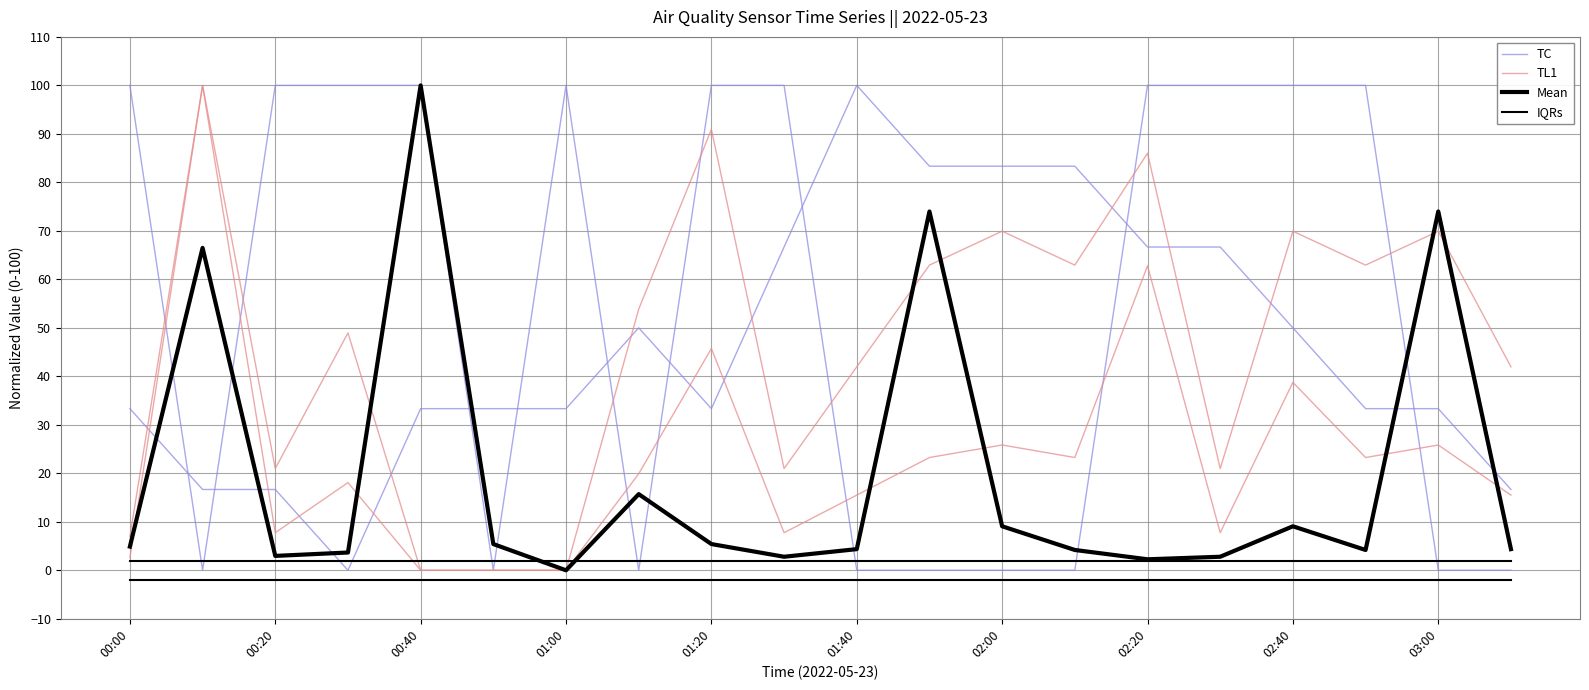

How many times do TL1 and Mean cross each other?

6